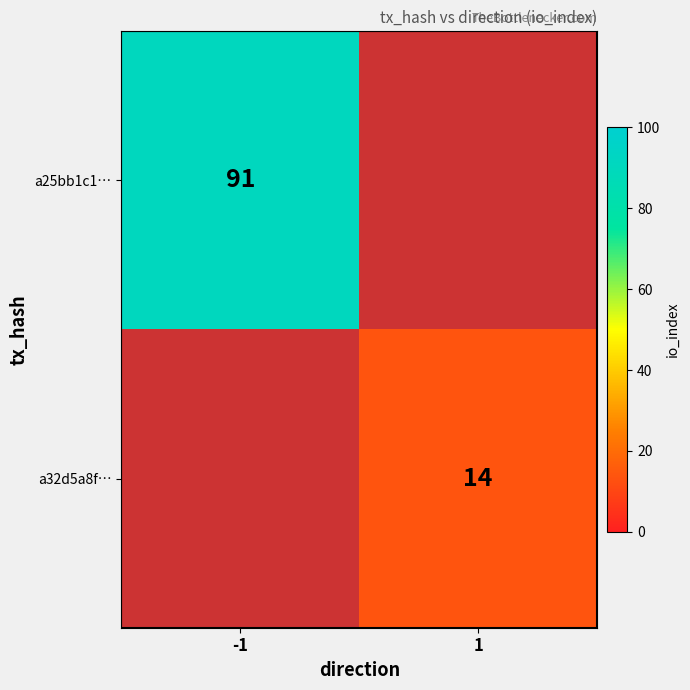

Is it true that a32d5a8f… equals 14 at 1?

True